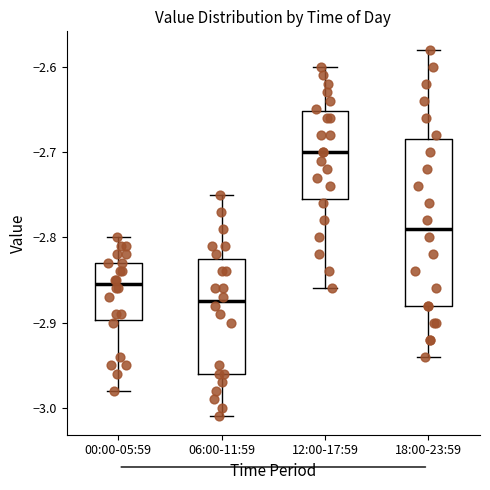

Which box's median line is the highest?

12:00-17:59